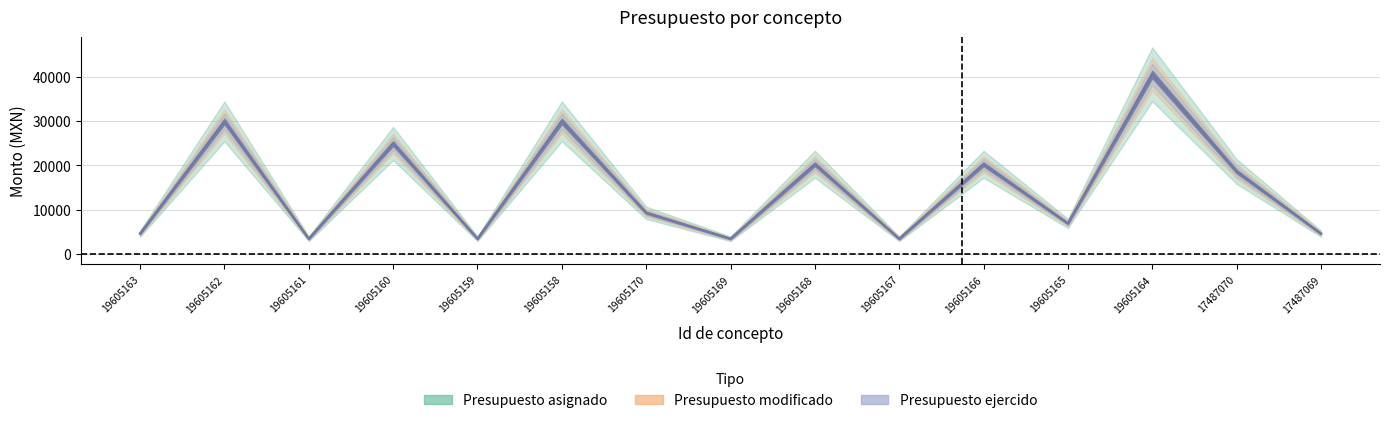

What is the label of the 14th point from the left?

17487070